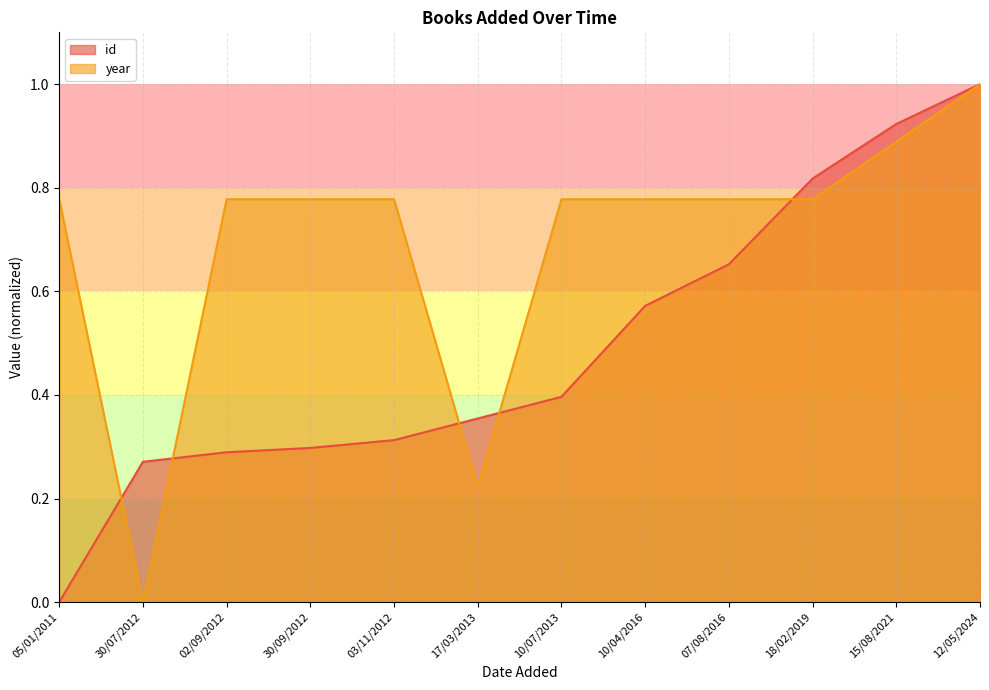

Rank the series by their average value, from lowest to highest.

id, year